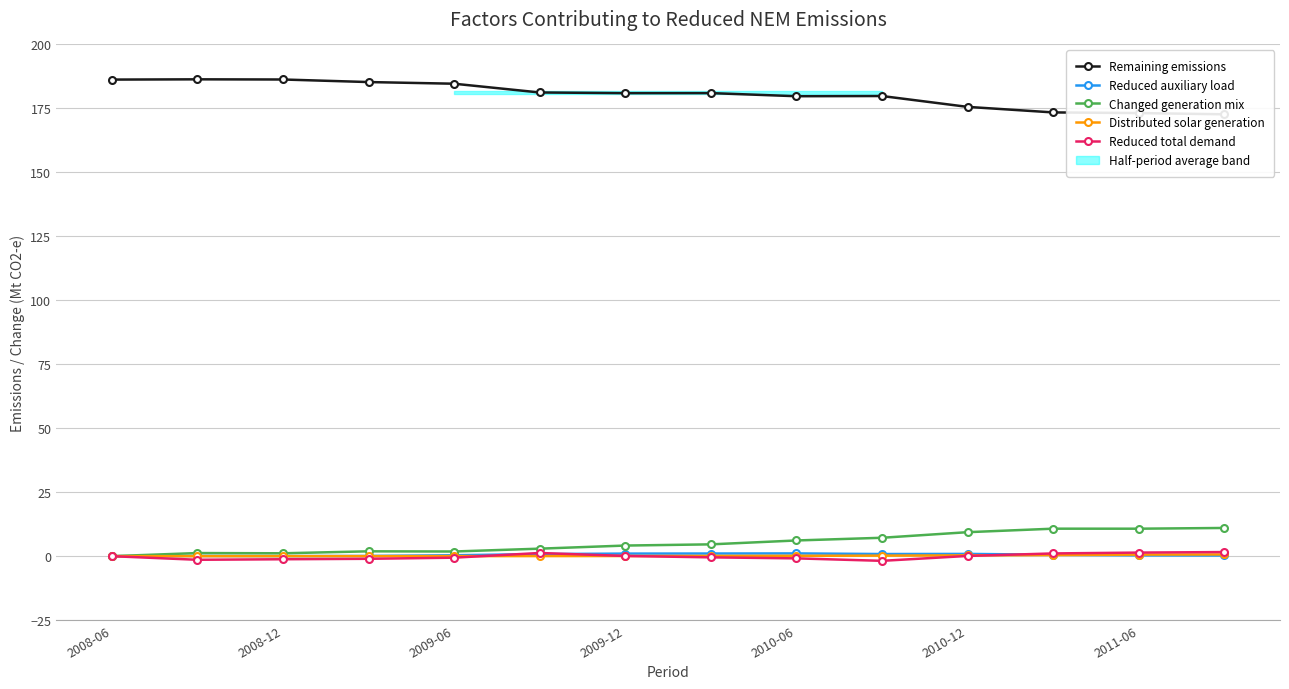

What is the sum of all Reduced auxiliary load values?

7.4